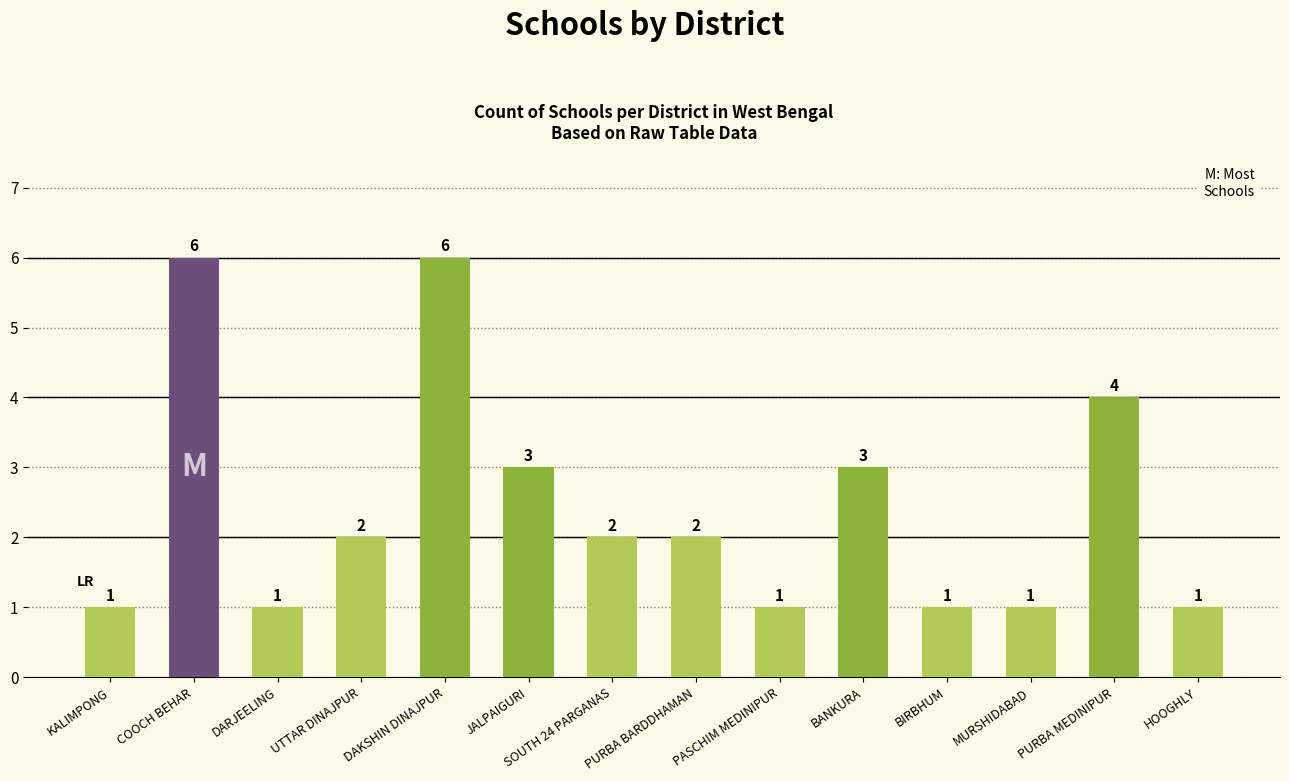

What is the smallest value displayed?

1